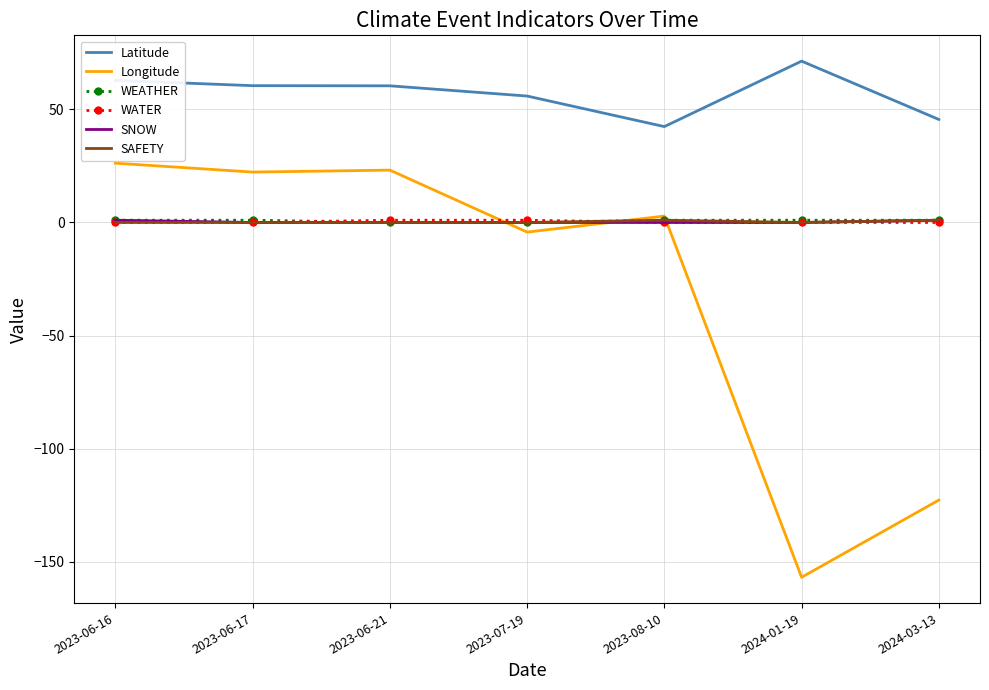

Which series has the largest total across all categories?

Latitude